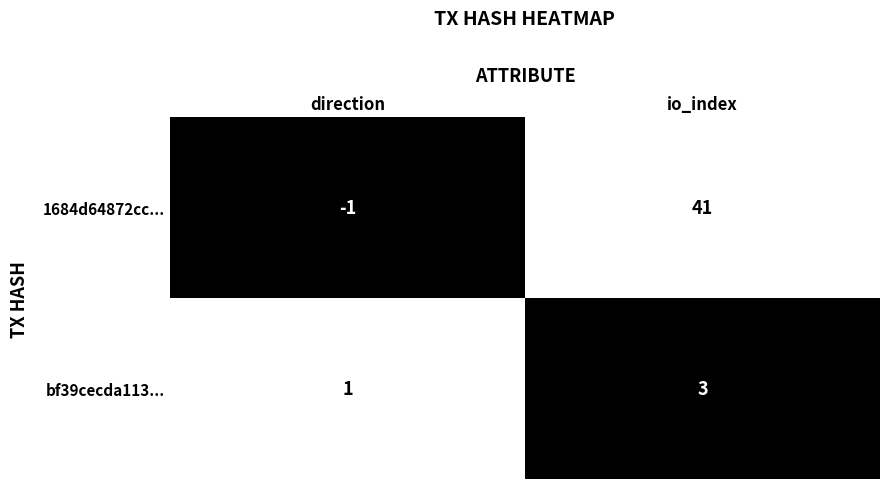

Which label corresponds to the largest value in the chart?

io_index